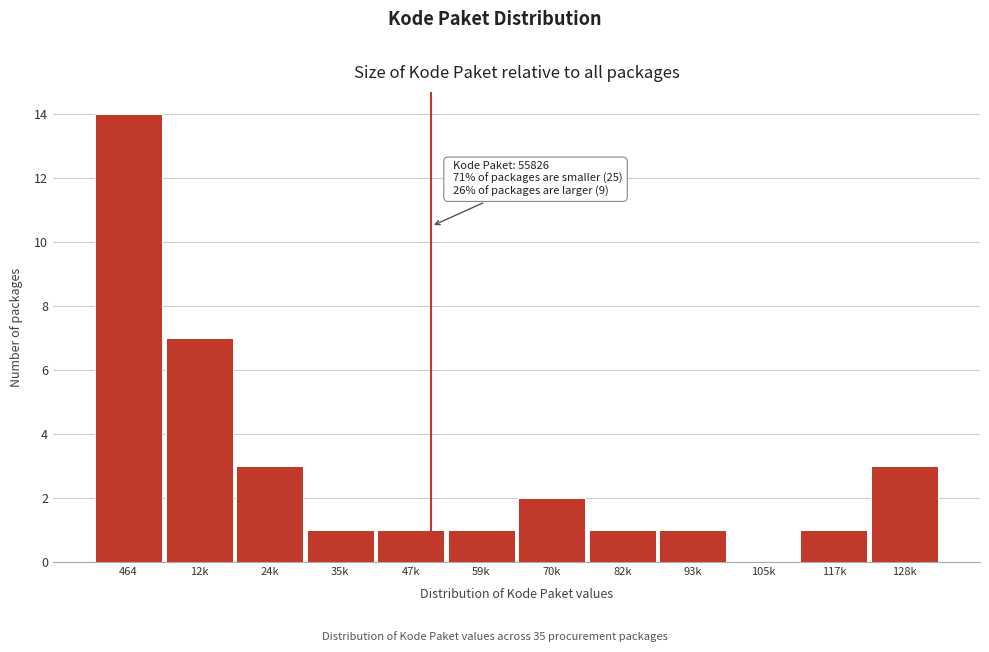

Reading right to left, transcribe all the data shown in this chart.

128k=3	117k=1	105k=0	93k=1	82k=1	70k=2	59k=1	47k=1	35k=1	24k=3	12k=7	464=14